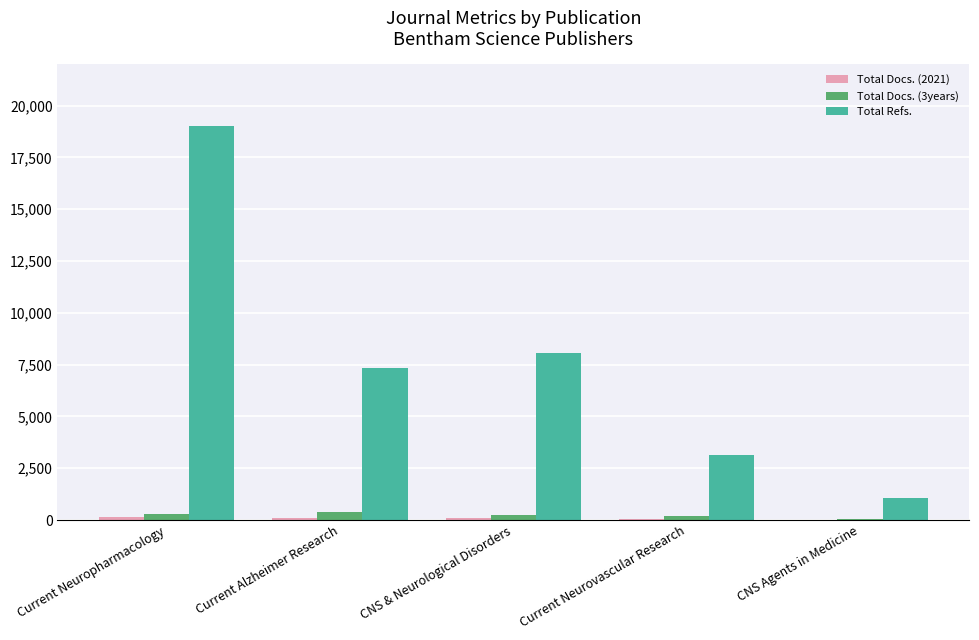

Is it true that Total Refs. equals 3136 at Current Neurovascular Research?

True